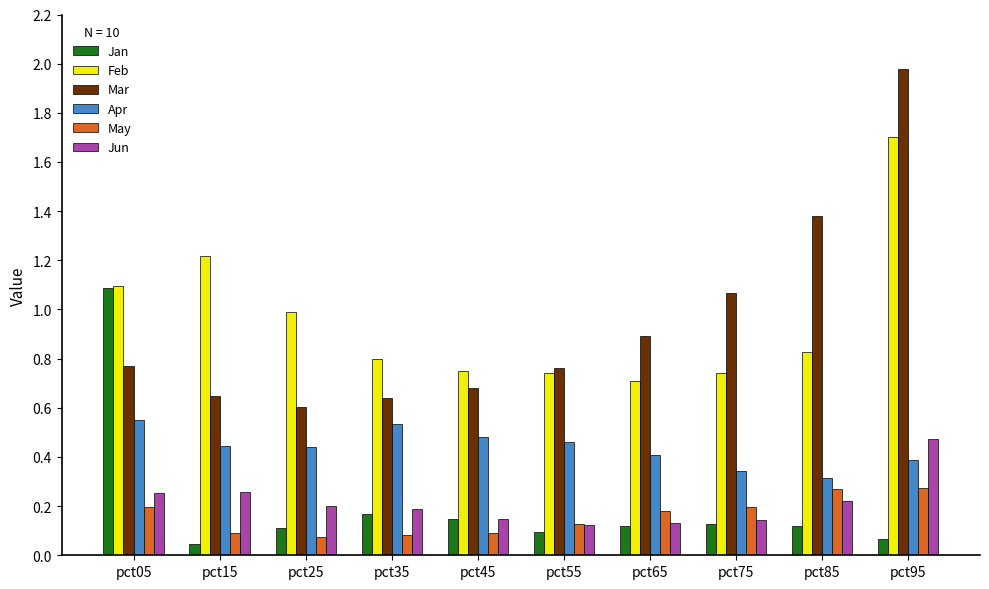

What is the sum of all May values?

1.6